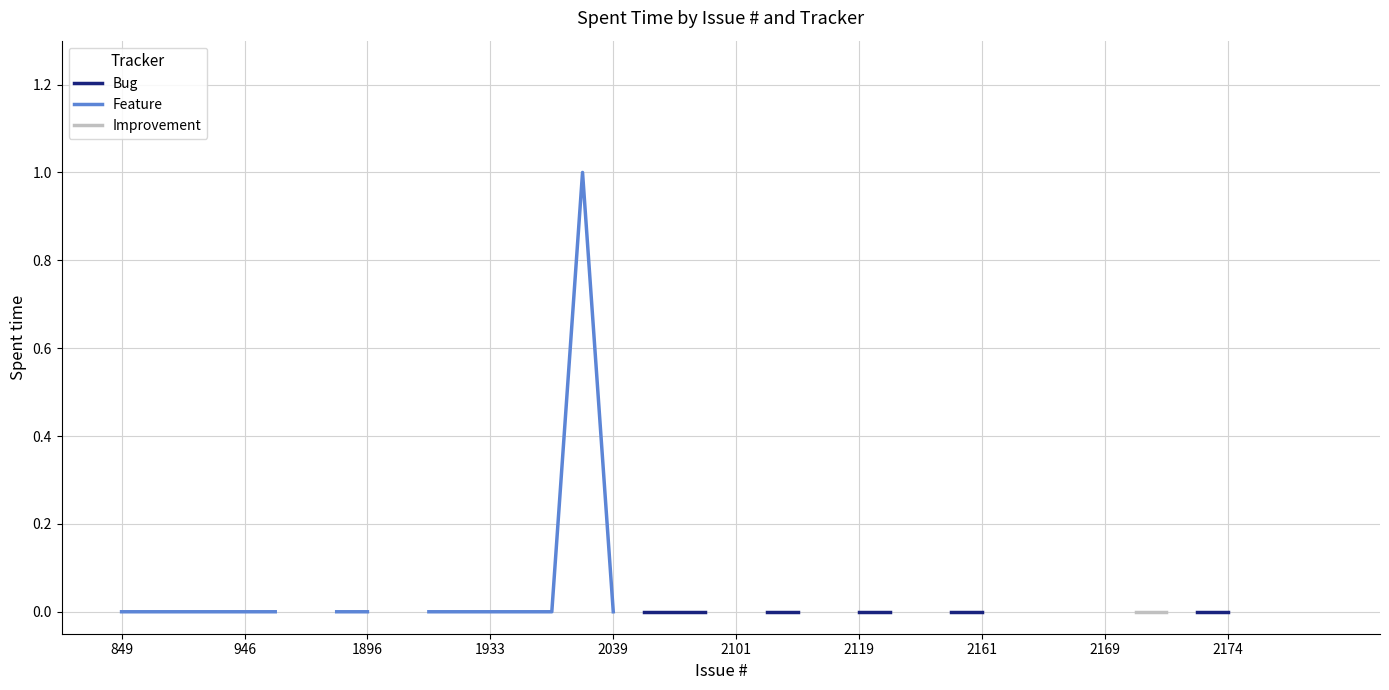

Is this an area chart (filled region under the line)?

No